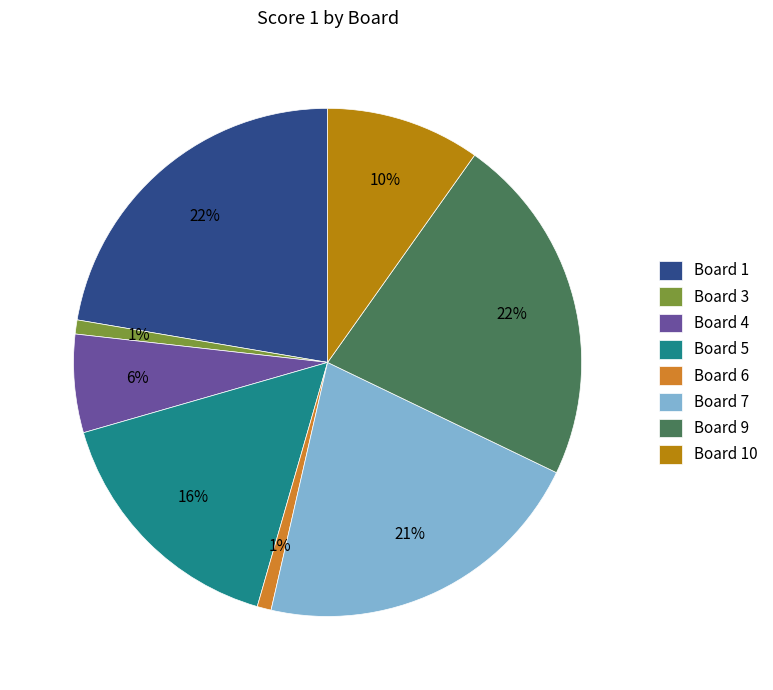

Count the number of slices in the pie.

8